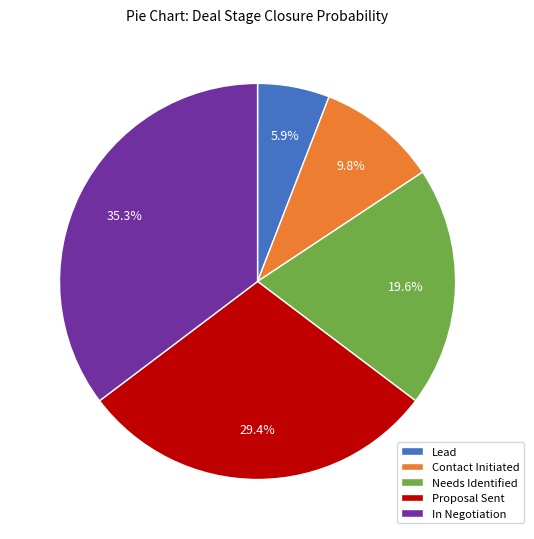

Between Lead and Contact Initiated, which is larger?

Contact Initiated